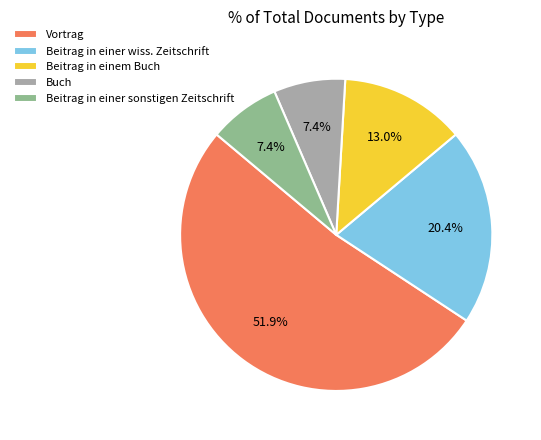

What percentage is NOT represented by Beitrag in einer sonstigen Zeitschrift?

92.6%